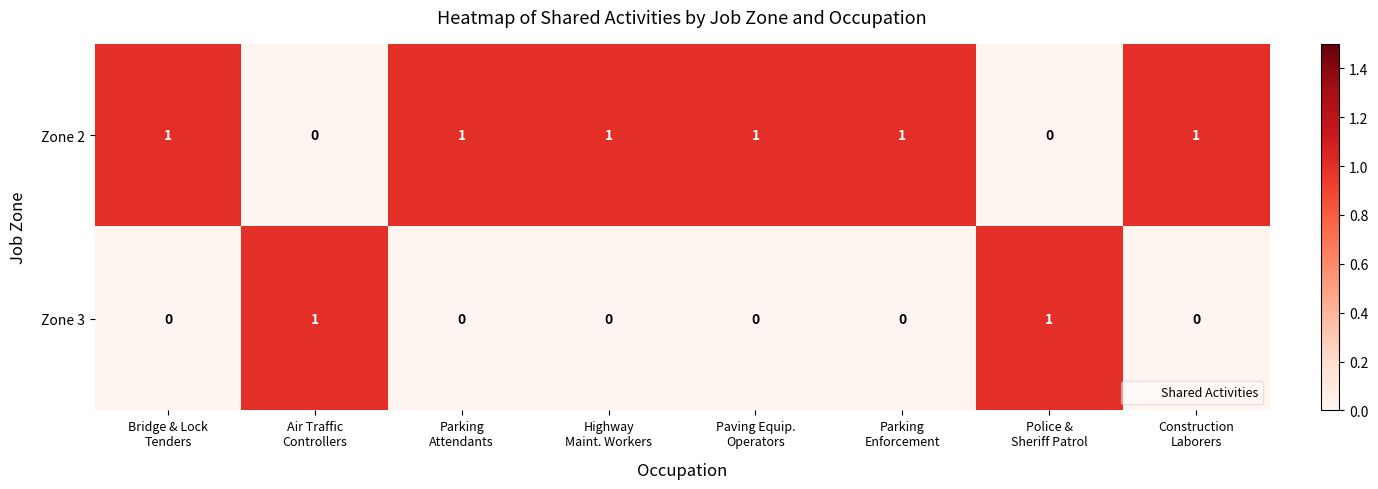

What is the sum of all Zone 2 values?

6